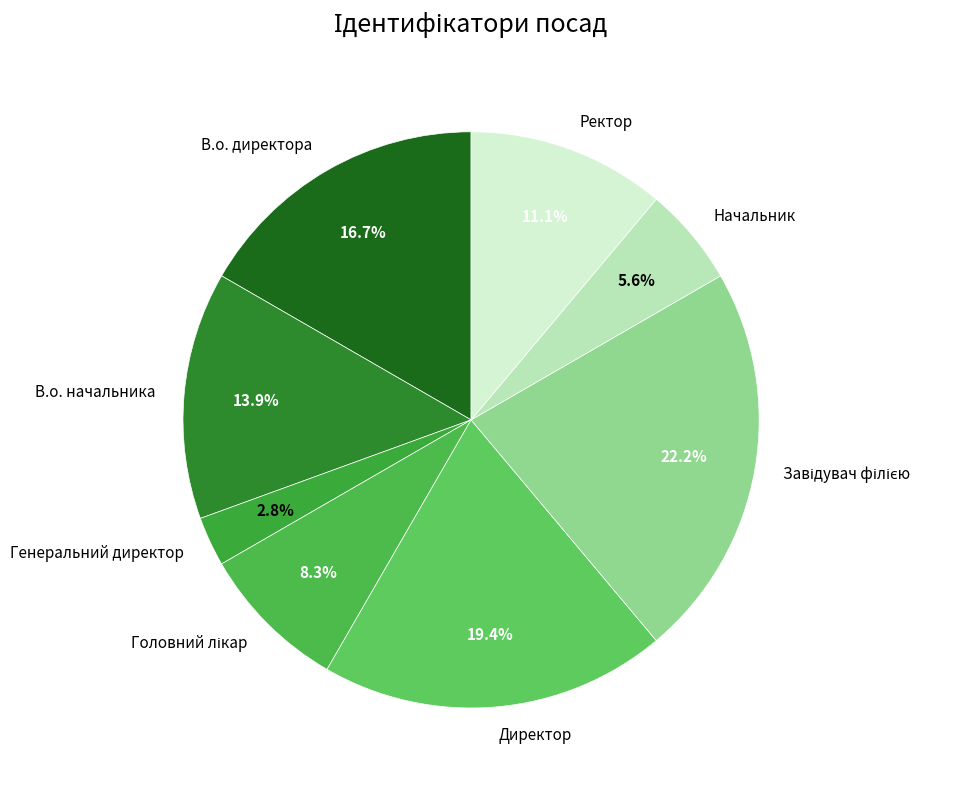

Approximately how many times larger is the value at В.о. начальника compared to Начальник?

2.5